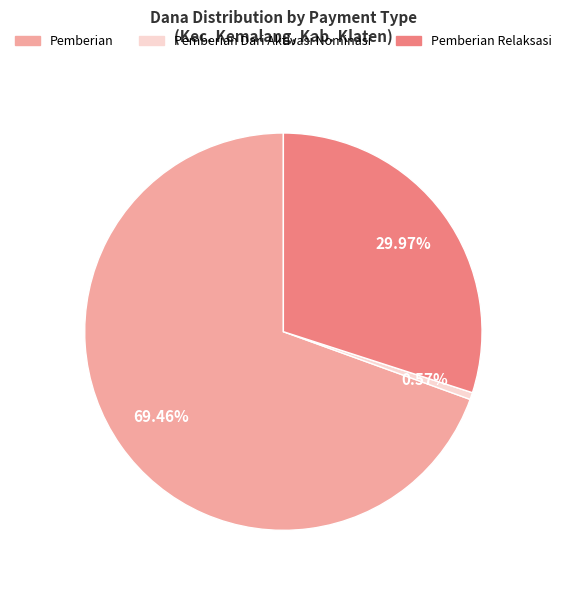

Is there a majority slice in this chart?

Yes